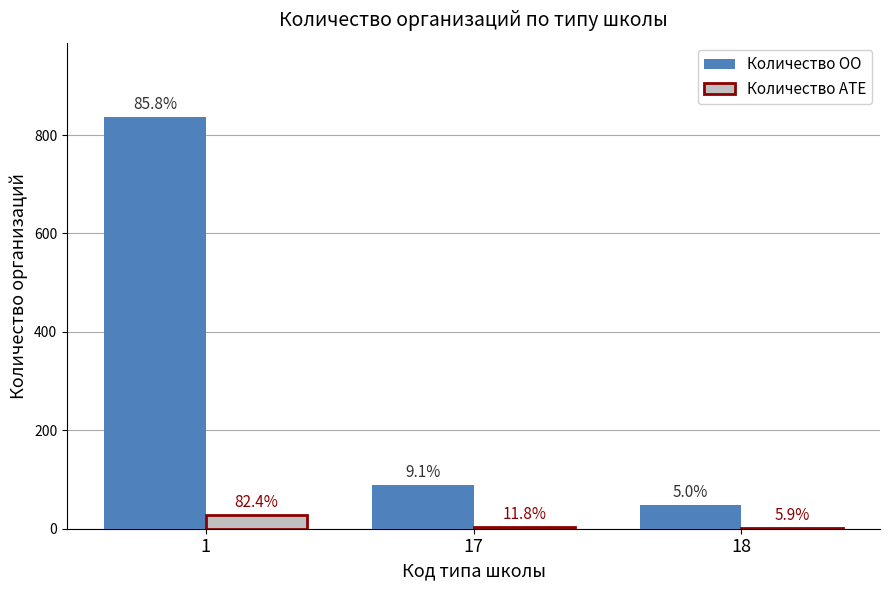

At 1, list the series in order from smallest to largest.

Количество АТЕ, Количество ОО